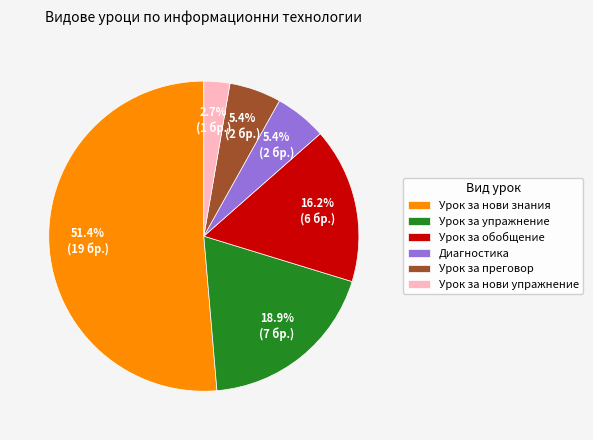

To the nearest percent, what portion does Урок за упражнение represent?

19%